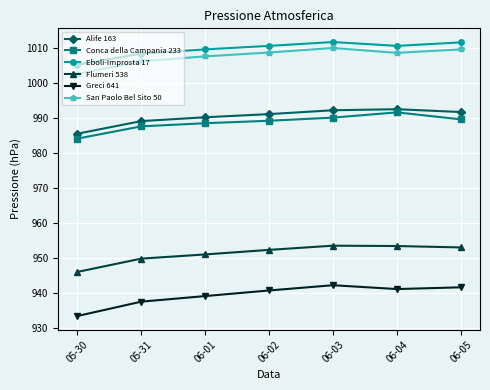

How many lines are shown in the chart?

6